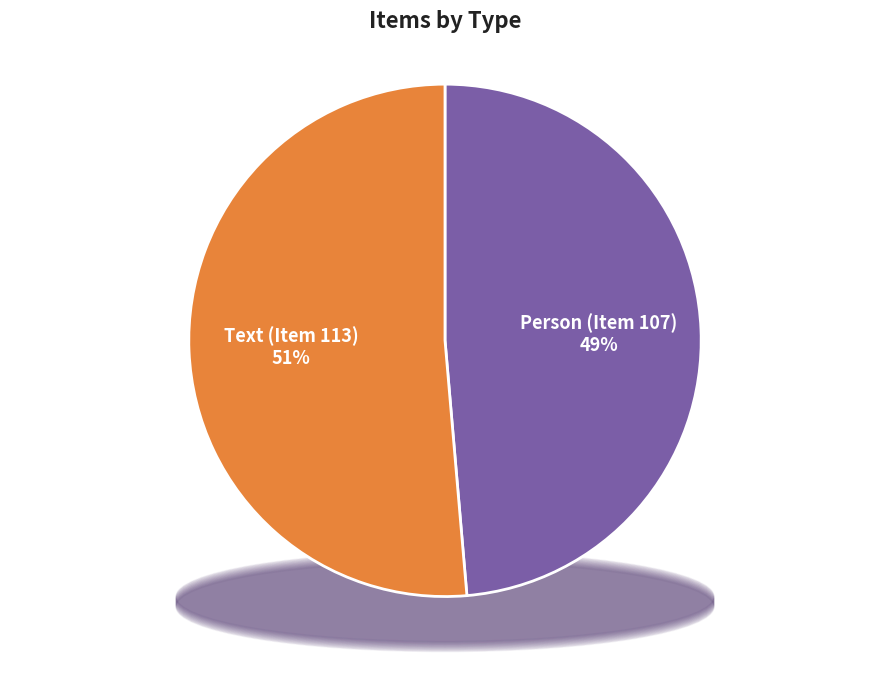

Between Person (Item 107) and Text (Item 113), which is larger?

Text (Item 113)